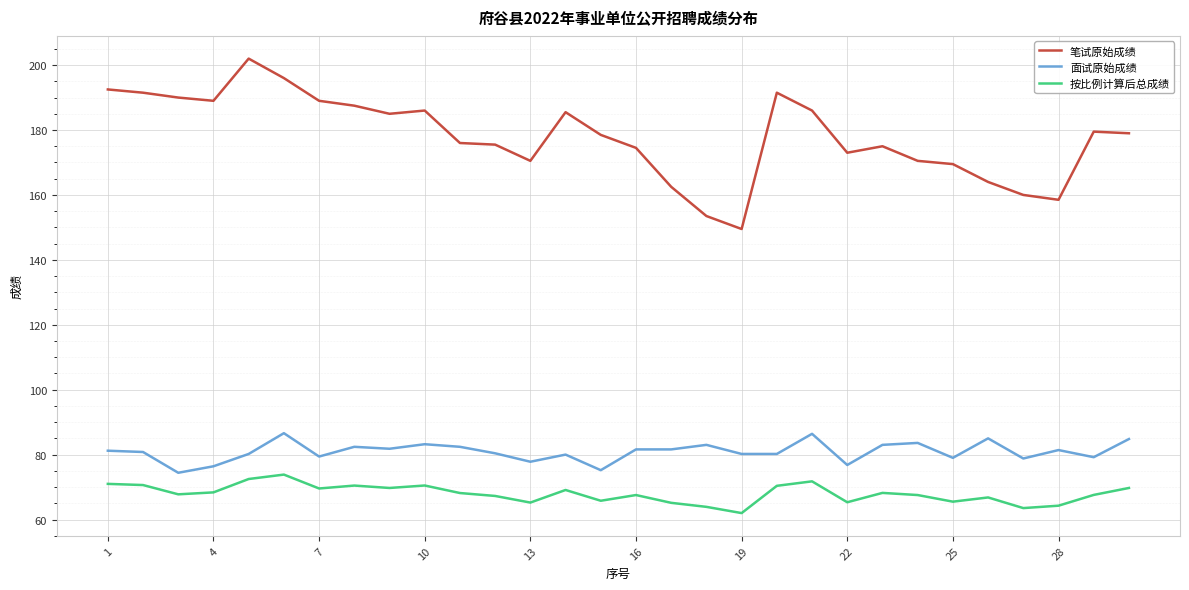

What is the sum of all 按比例计算后总成绩 values?

2038.9